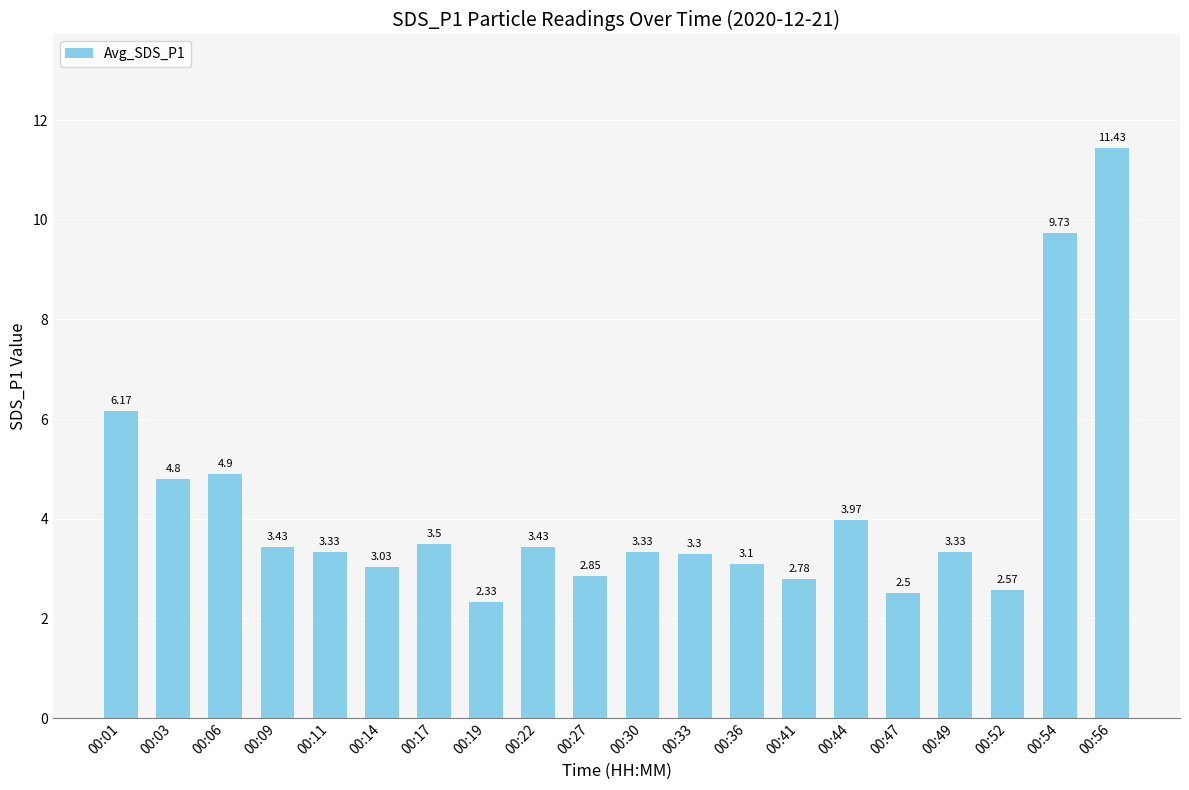

What is the difference between the second highest and second lowest values?

7.2